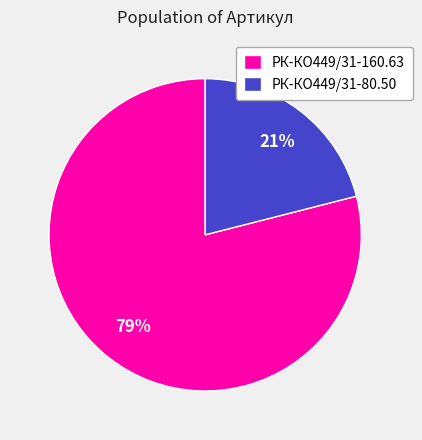

To the nearest percent, what portion does РК-КО449/31-80.50 represent?

21%